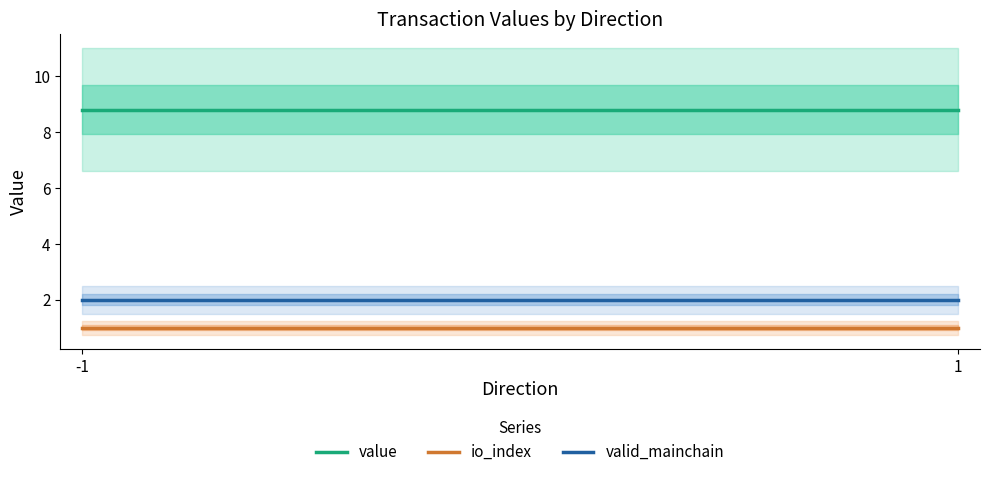

Which category has the highest value in the io_index series?

-1